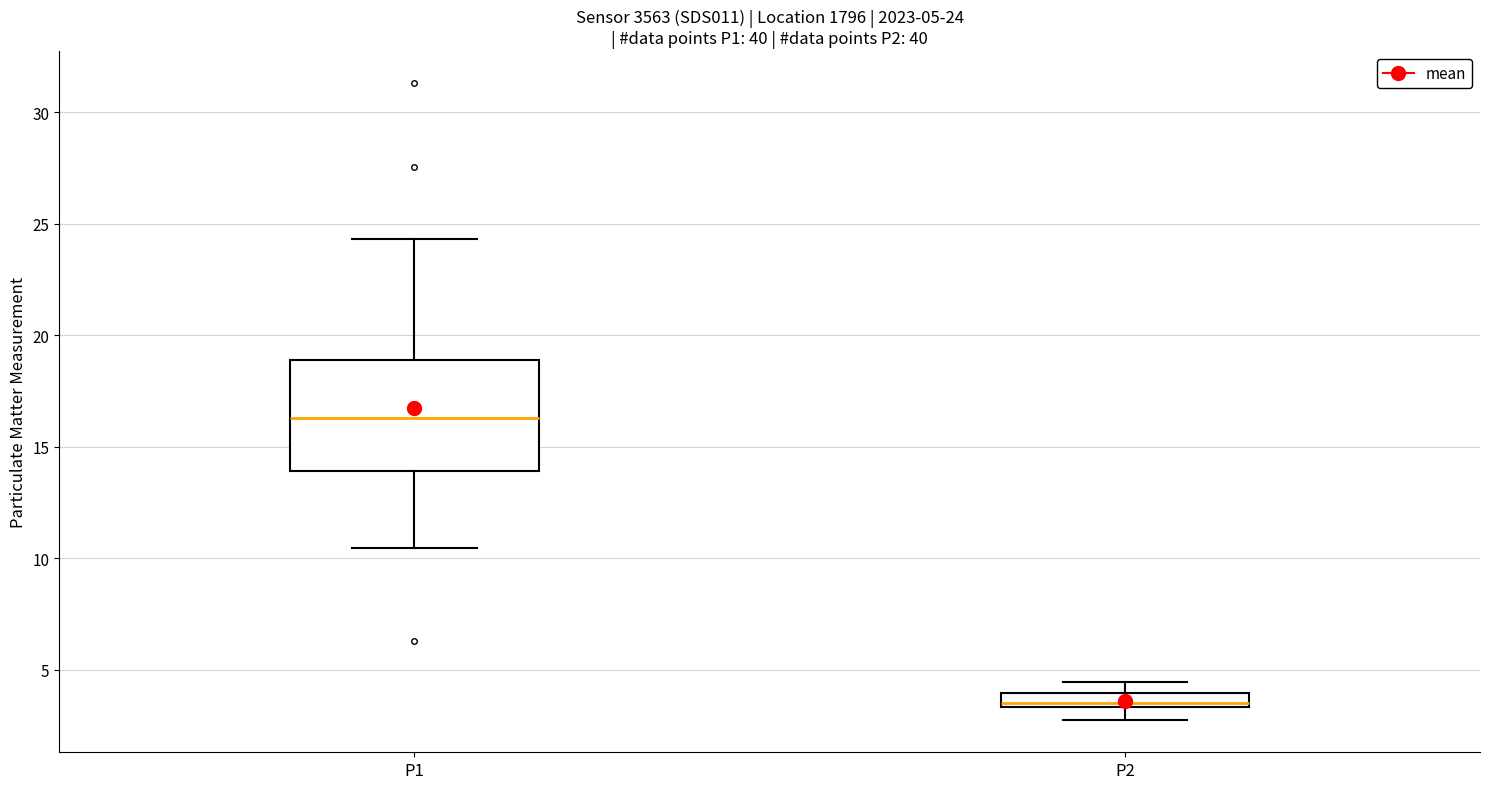

Comparing the boxes themselves (not the whiskers), which one is the tallest?

P1